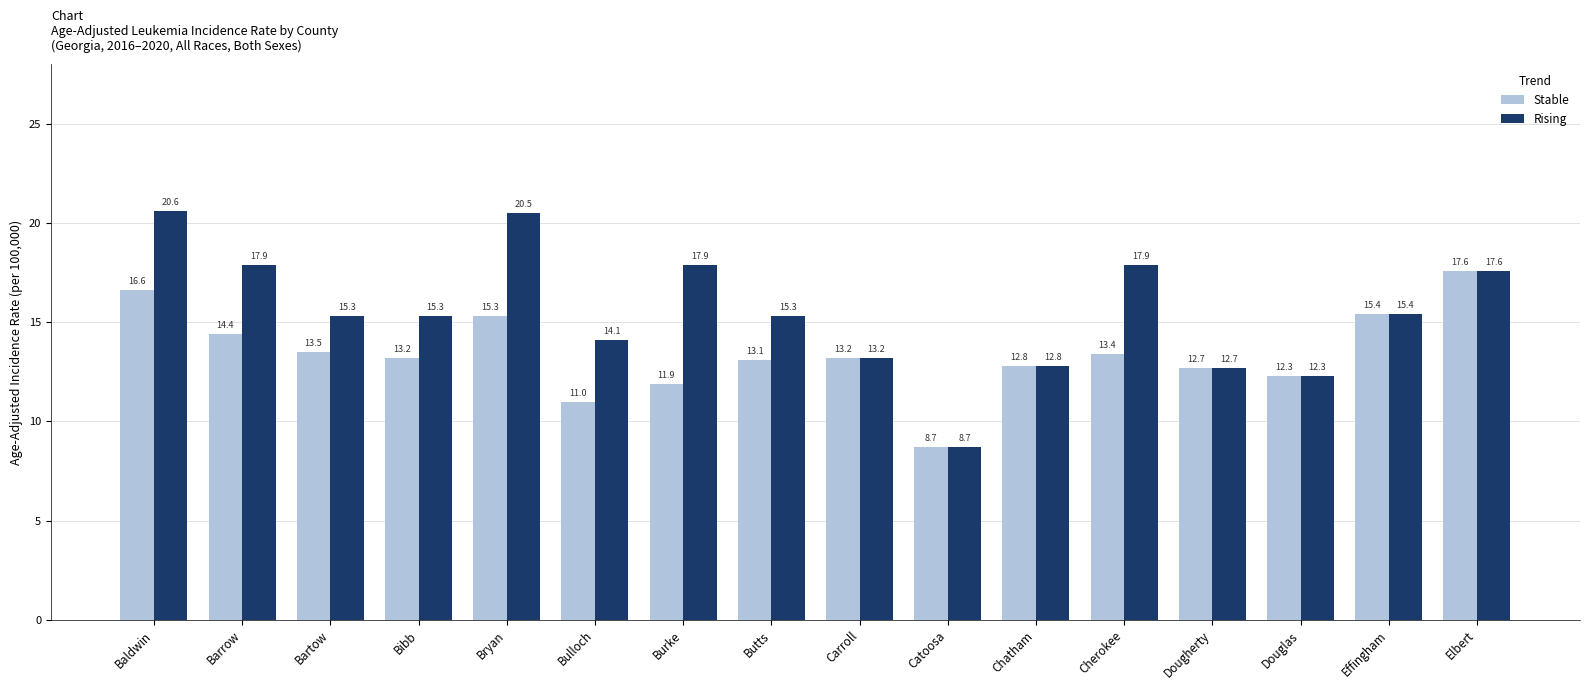

At which label is Stable closest to 13?

Butts